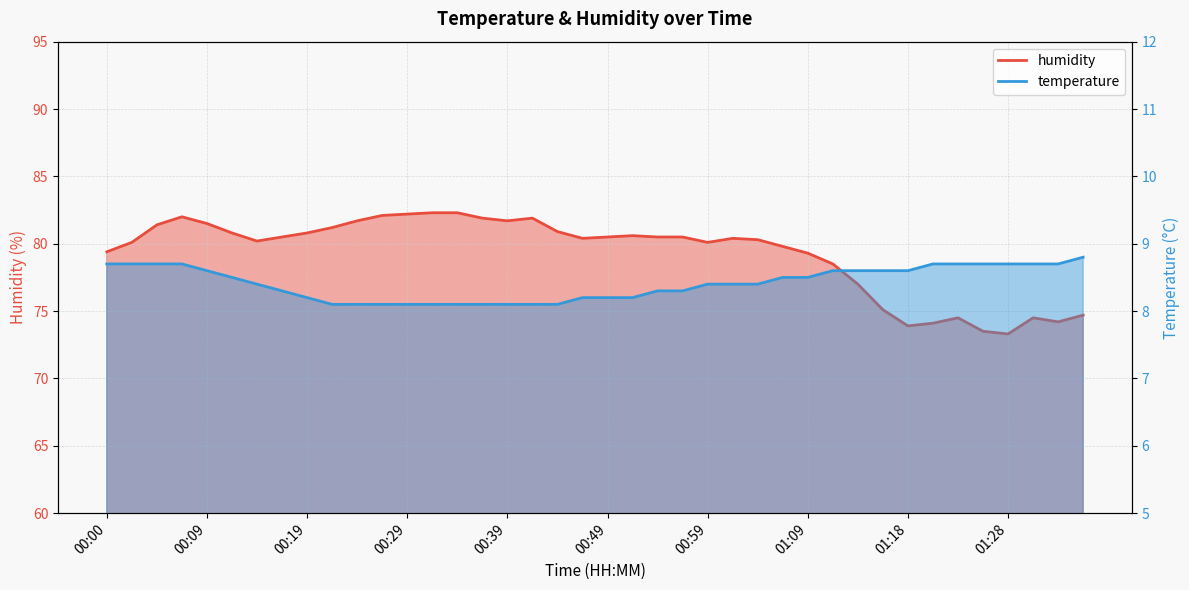

What is the difference between the maximum and second lowest values in the temperature series?

0.7